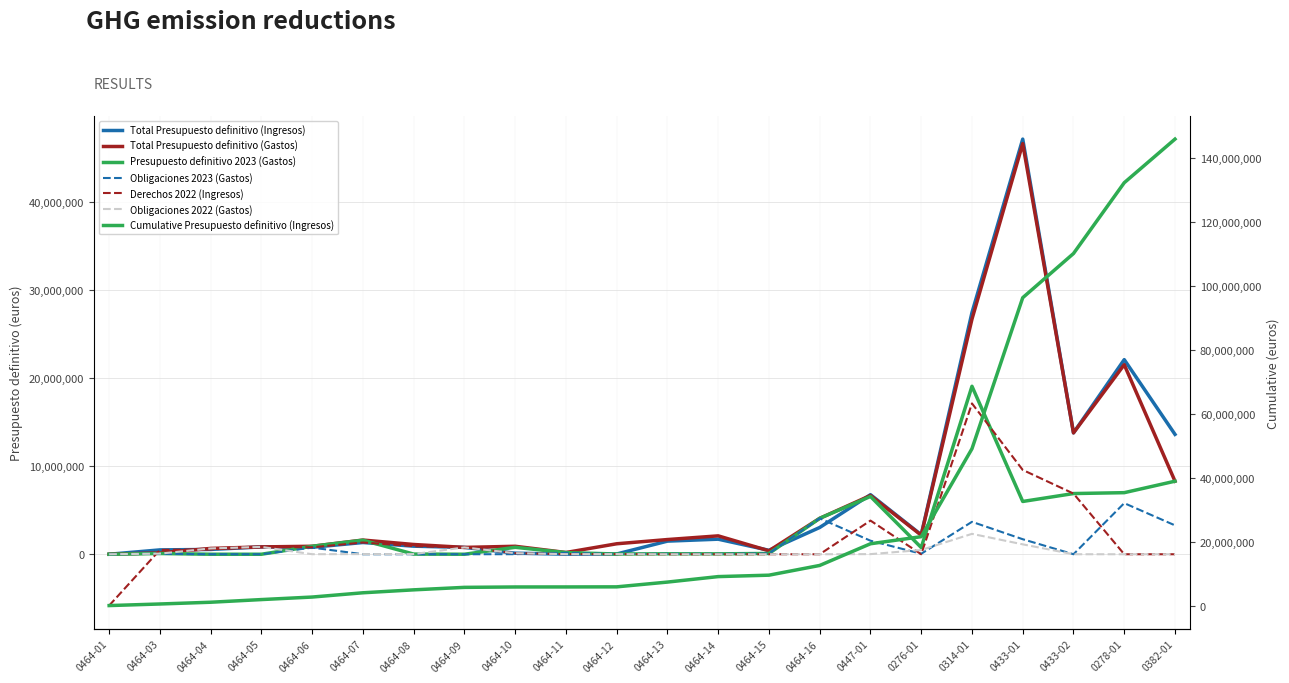

What is the smallest value displayed?

-5835293.6